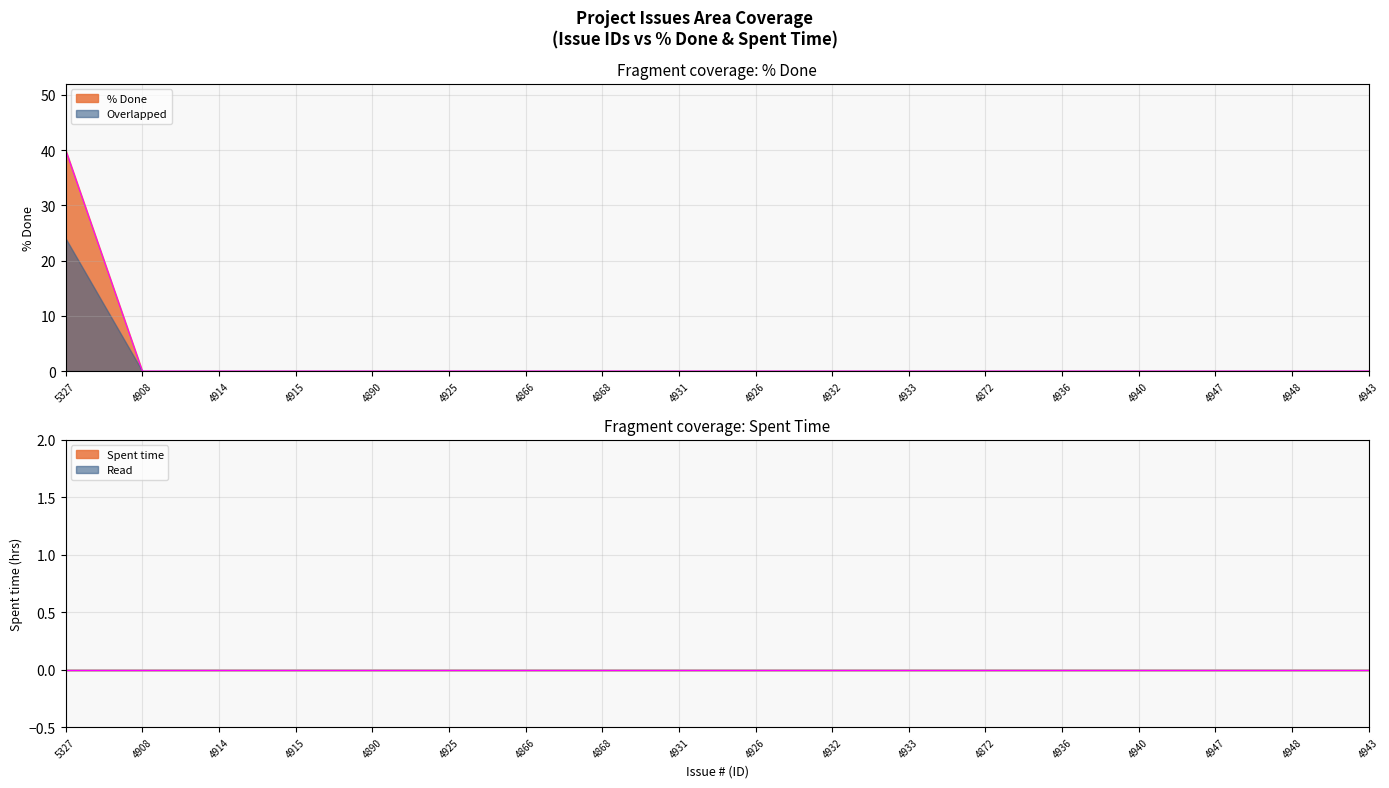

The % Done series shows 40 at 5327. True or false?

True